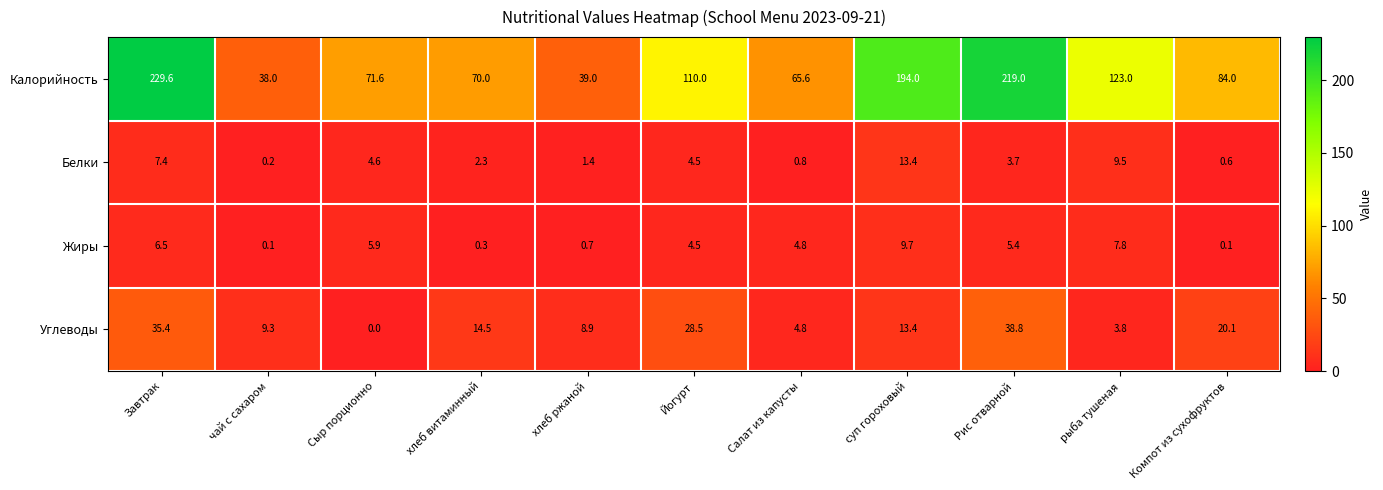

At which label is Углеводы closest to 19?

Компот из сухофруктов